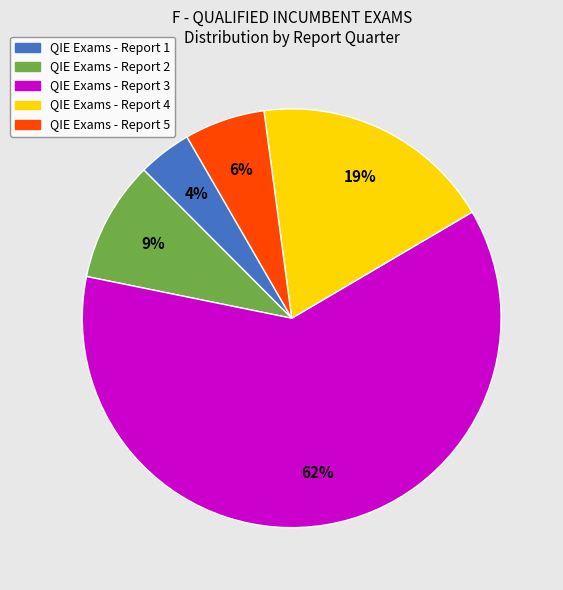

To the nearest percent, what is the difference between the largest and smallest slice percentages?

58%